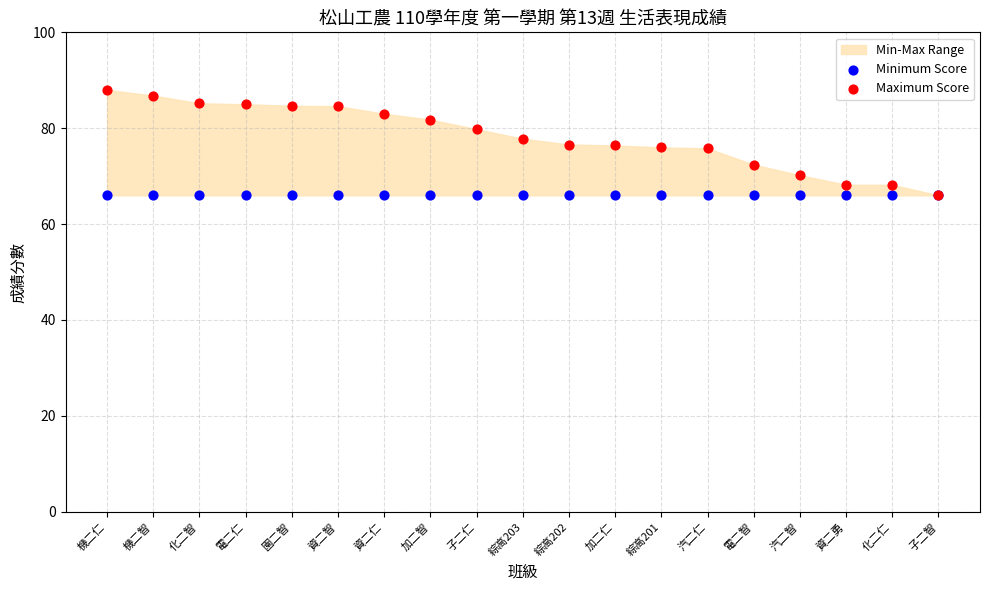

Which series reaches the minimum Y coordinate?

Minimum Score